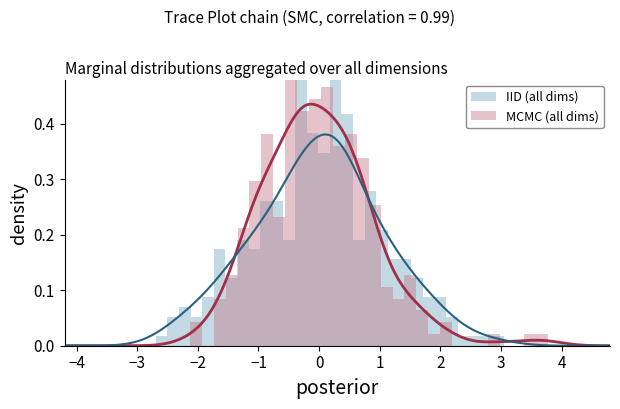

What are all the series names shown in the legend?

IID (all dims), MCMC (all dims)